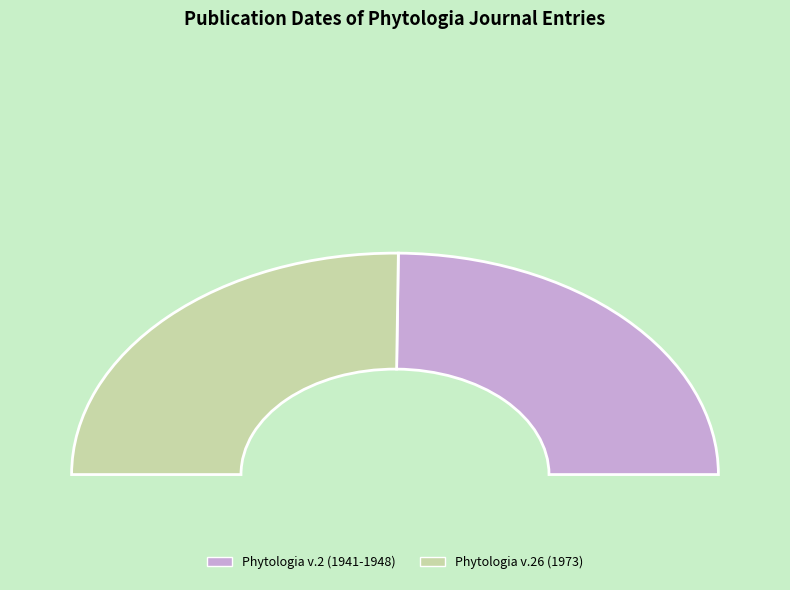

What percentage do Phytologia v.26 (1973) and Phytologia v.2 (1941-1948) together represent?

100.0%